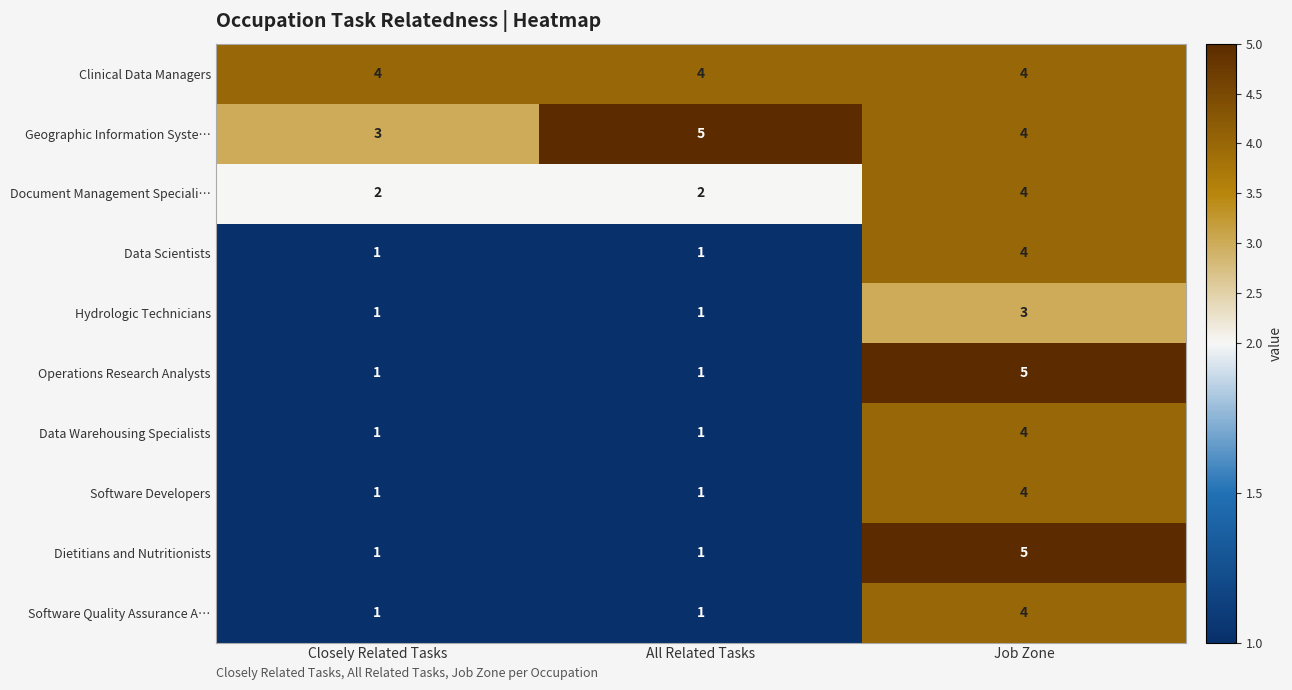

True or false: Geographic Information Syste… has a value of 1 at Closely Related Tasks.

False